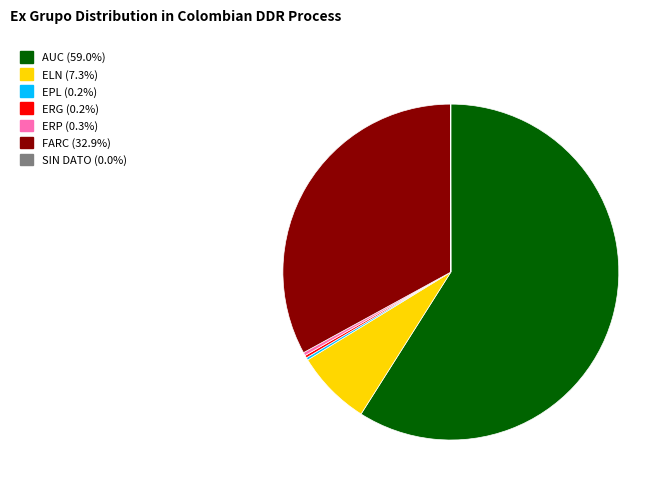

Is AUC the majority of the pie?

Yes